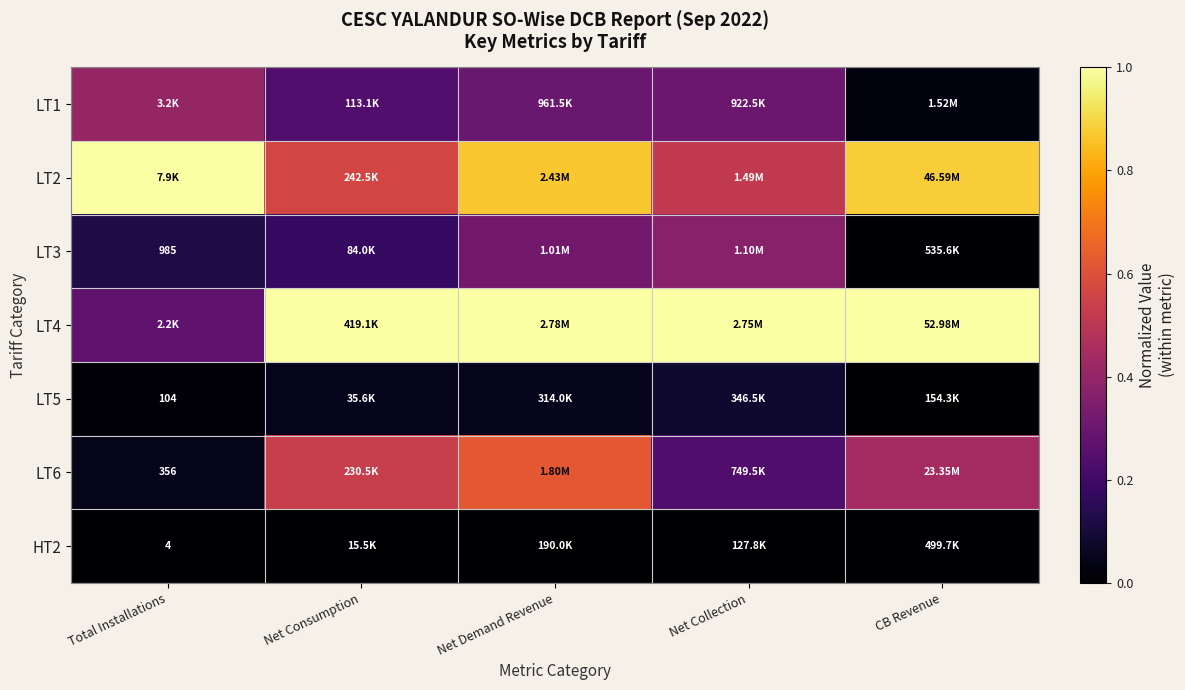

What is the difference between the second highest and second lowest values in the LT3 series?

0.2